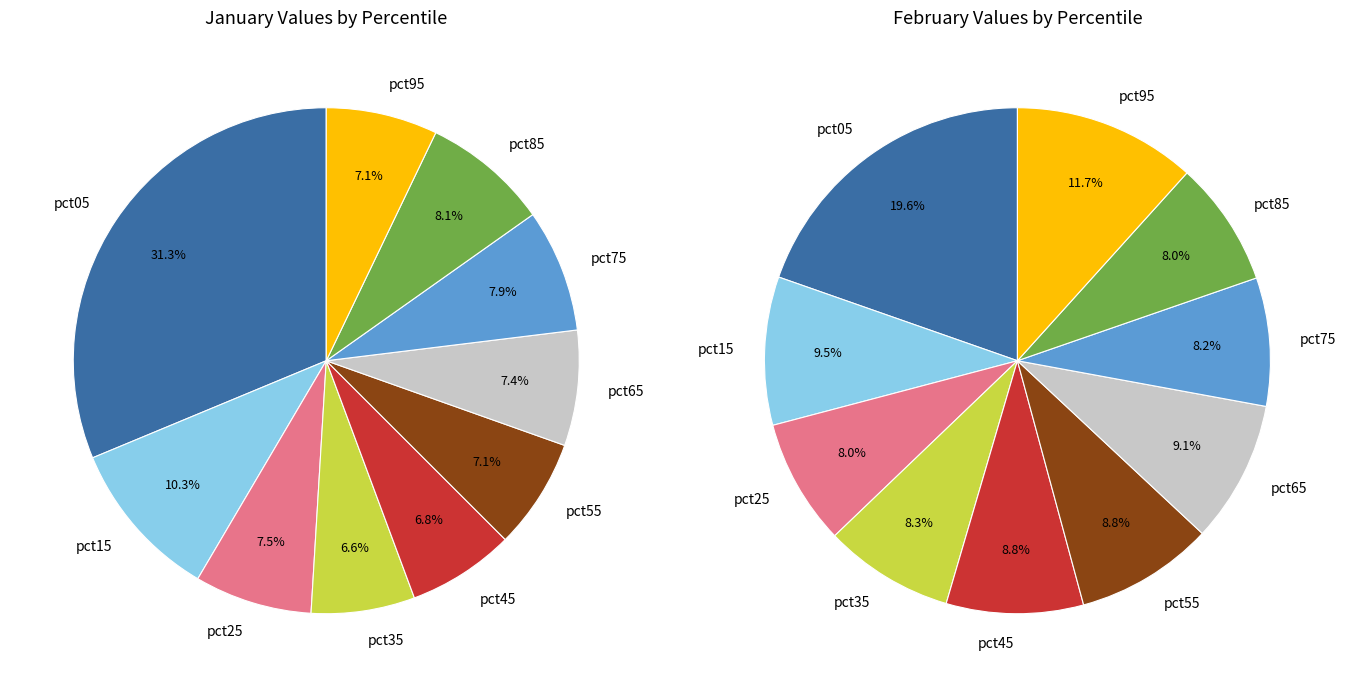

To the nearest percent, what percentage of the pie is 3?

7%